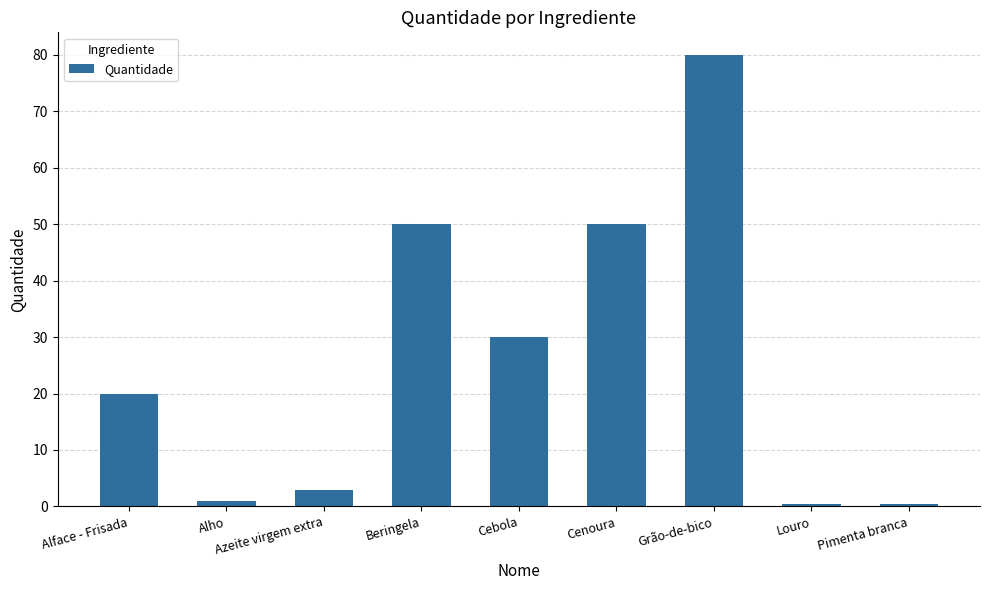

What is the greatest value displayed?

80.0